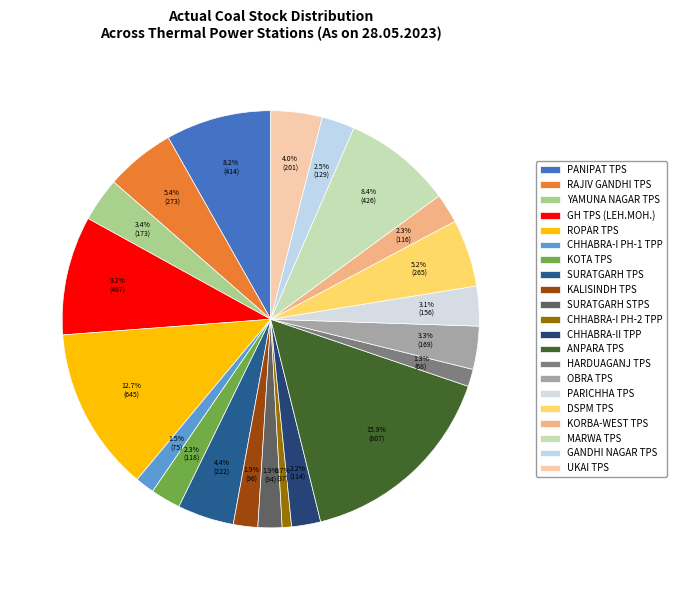

To the nearest percent, what is the difference between the largest and smallest slice percentages?

15%